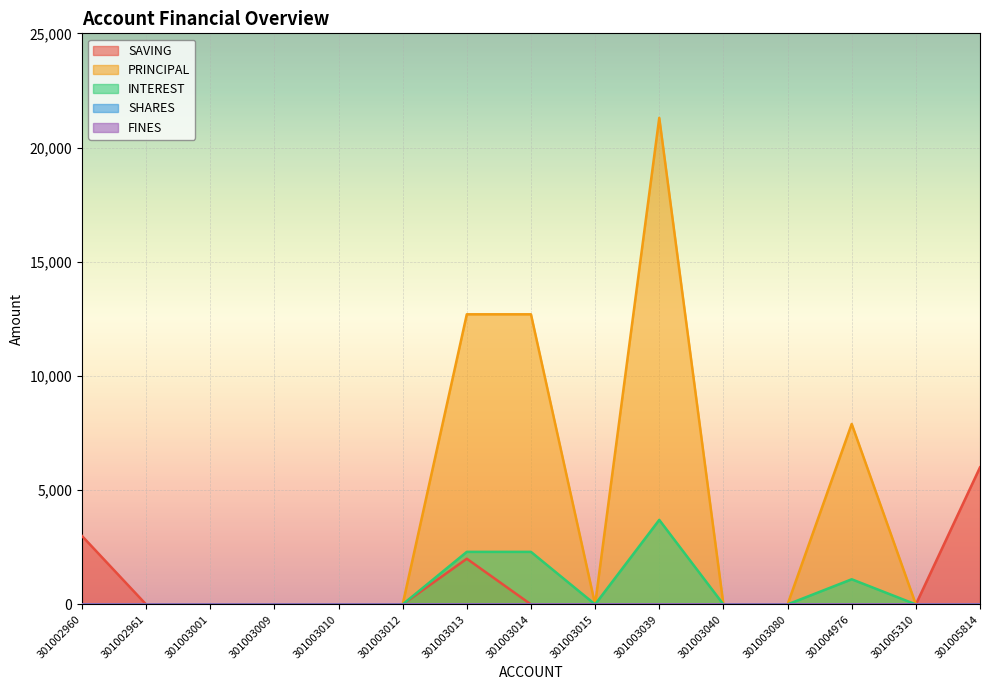

Which category has the lowest value in the PRINCIPAL series?

301002960